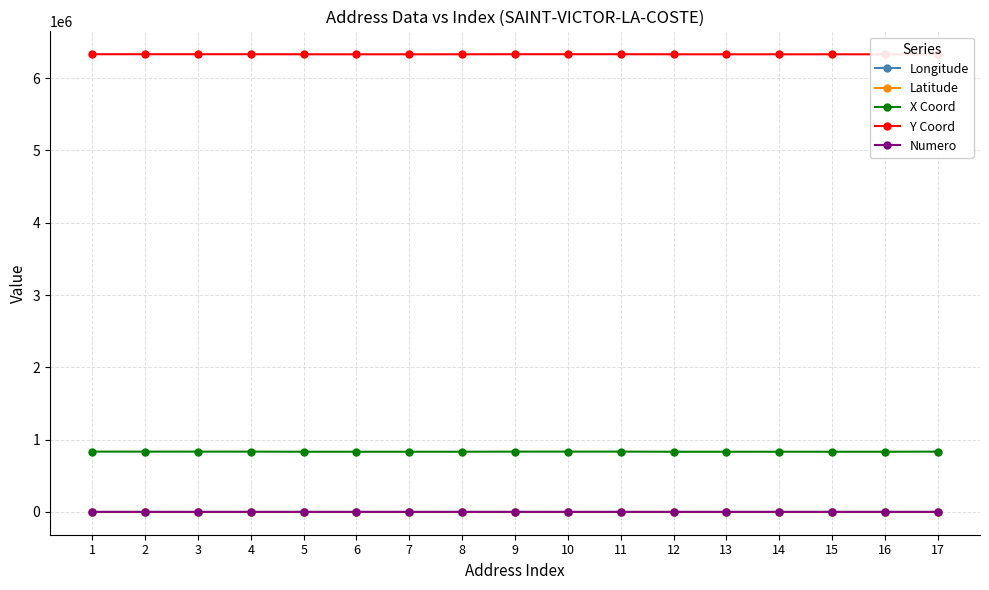

Where does the Numero series first go above 2?

2